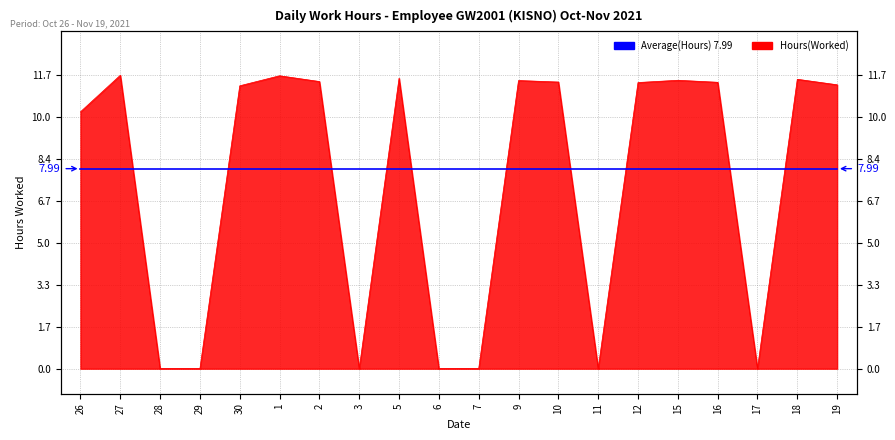

Which category has the lowest value across all series?

28